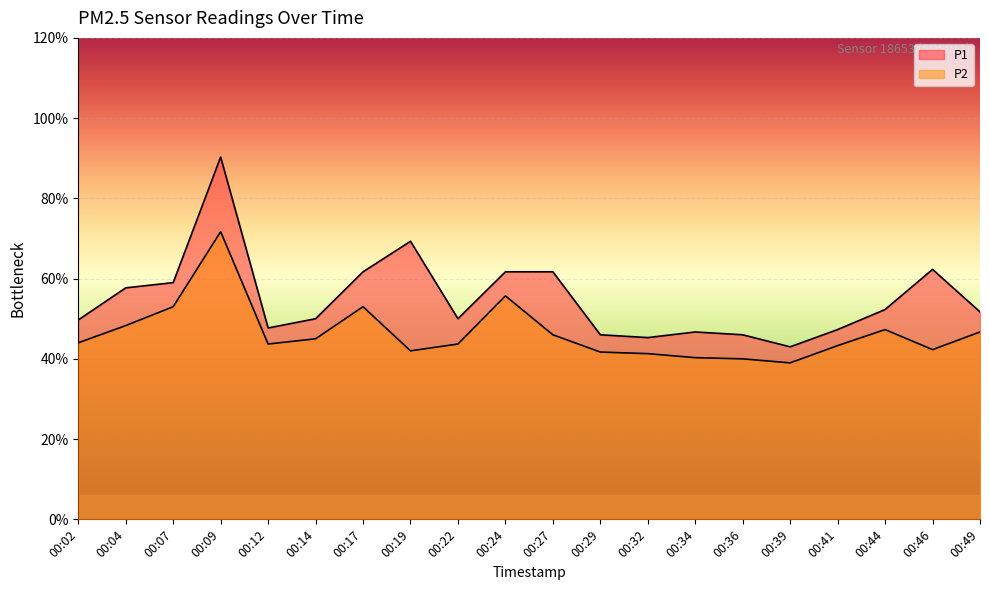

What is the value of the P1 point at the 5th from the left?

4.8